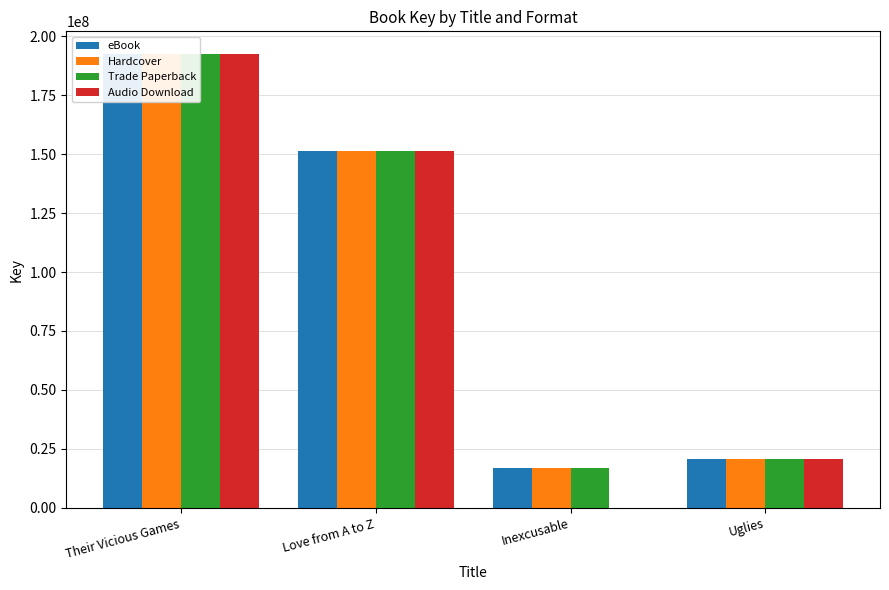

What position from the left is Inexcusable?

3